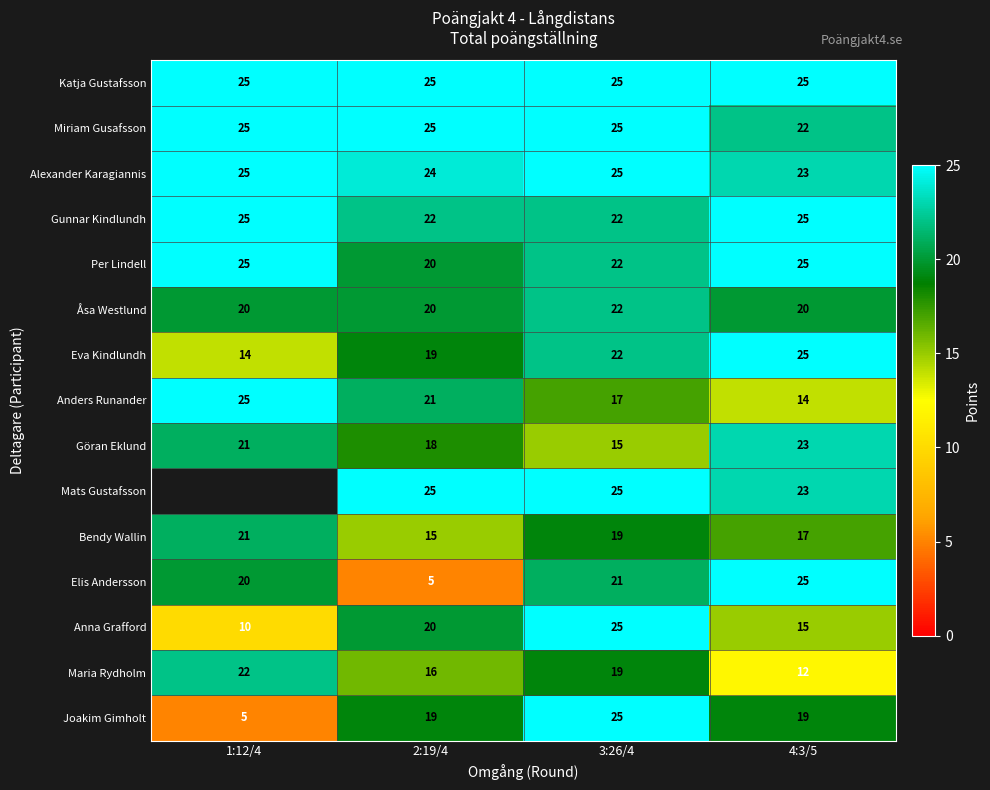

What is the total value across all series at 3:26/4?

329